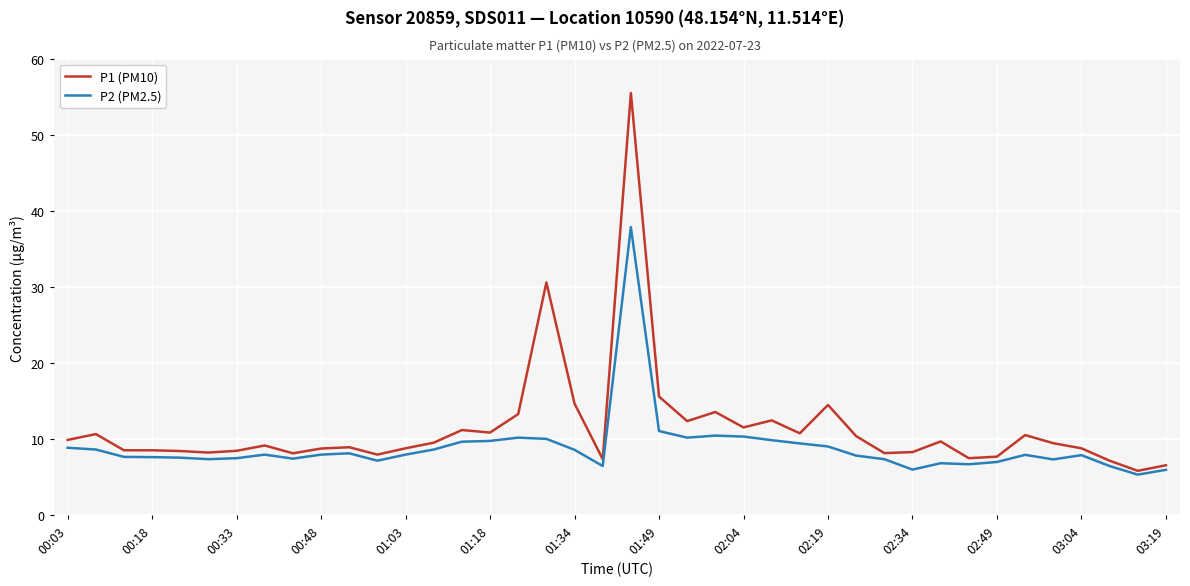

What is the difference between the second highest and second lowest values in the P1 (PM10) series?

24.0